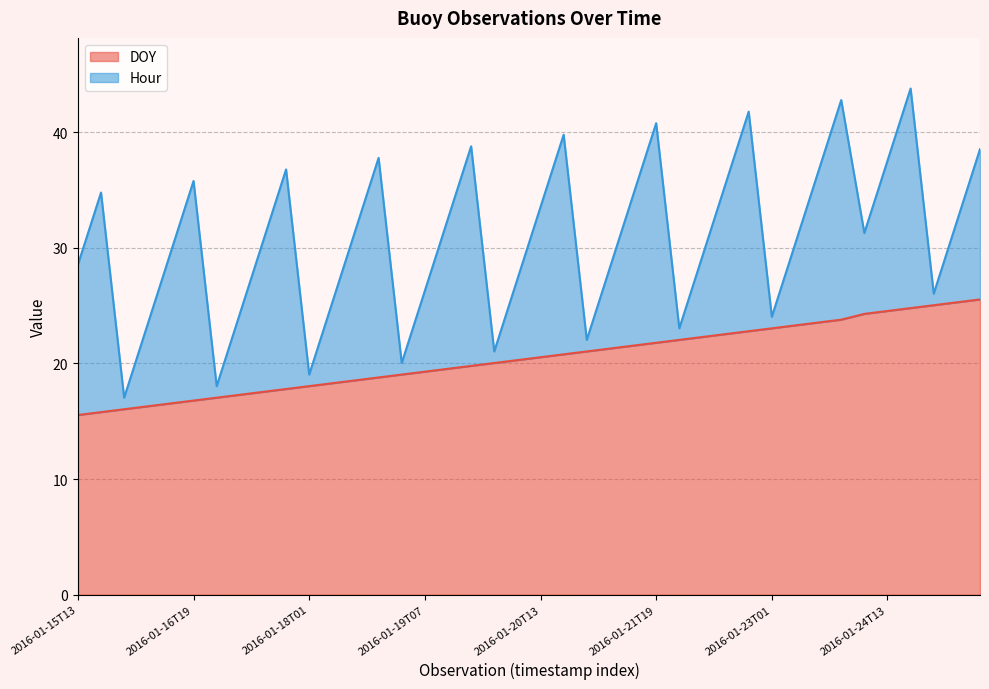

How many values are below 20?

18